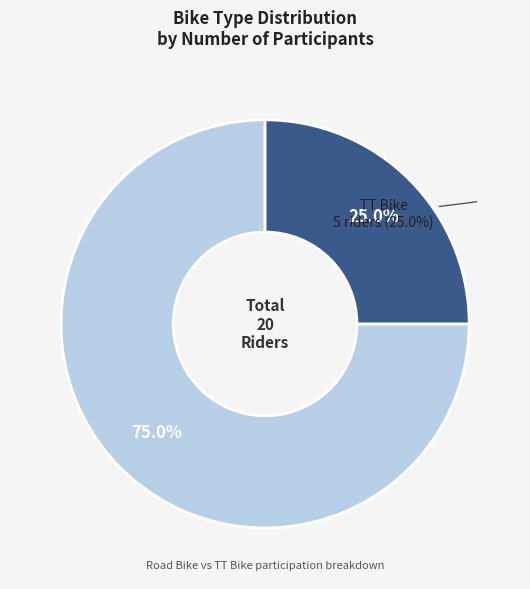

What portion of the pie excludes TT Bike?

75.0%